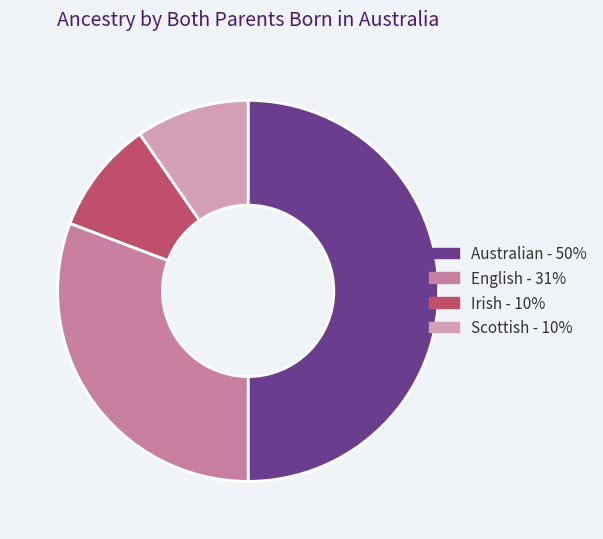

Does Irish represent more than half of the total?

No